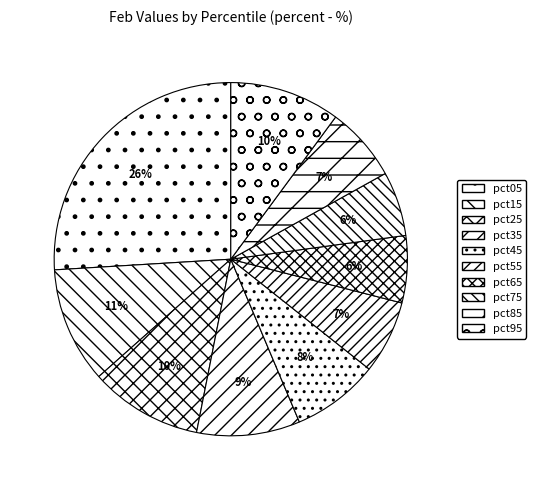

How many segments does this pie chart have?

10